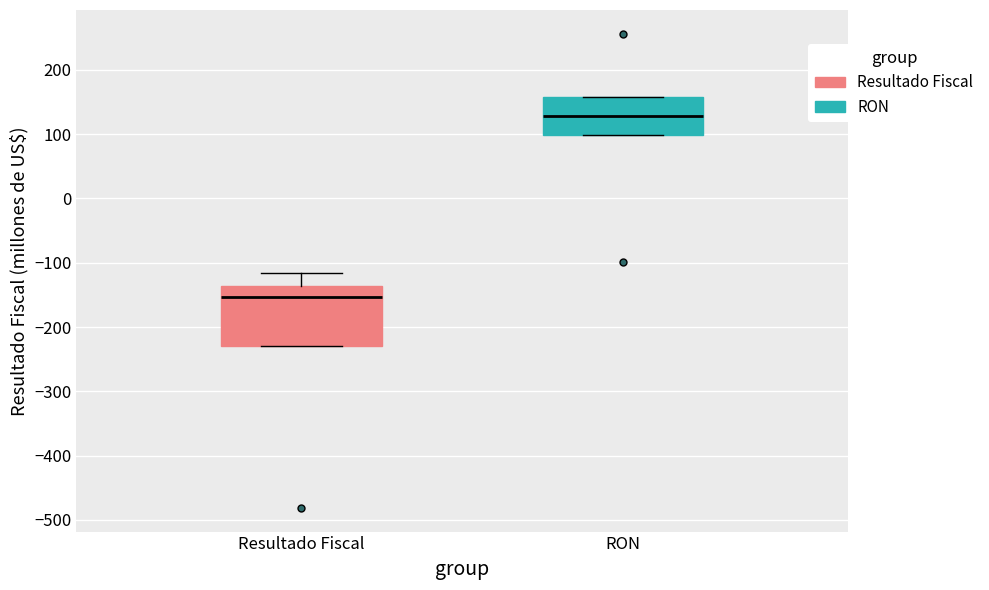

Comparing the boxes themselves (not the whiskers), which one is the tallest?

Resultado Fiscal